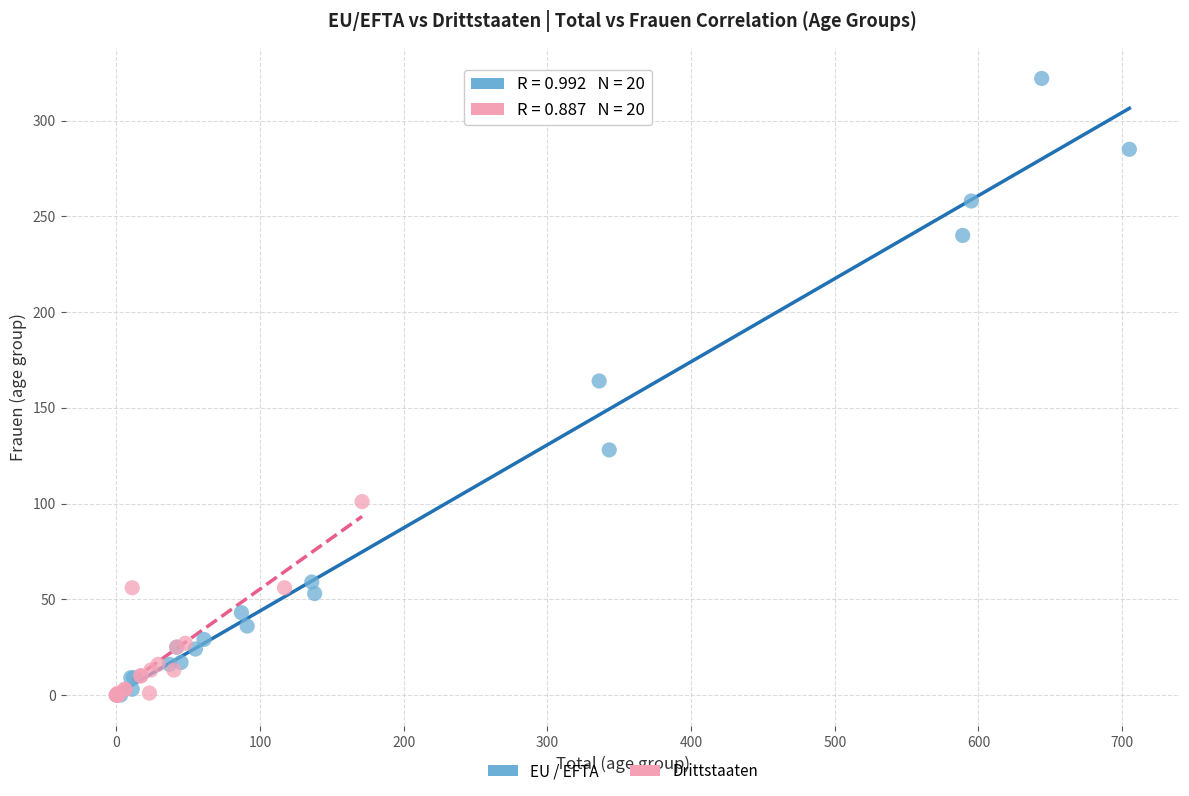

Which series has the largest Y range (max minus min)?

EU / EFTA